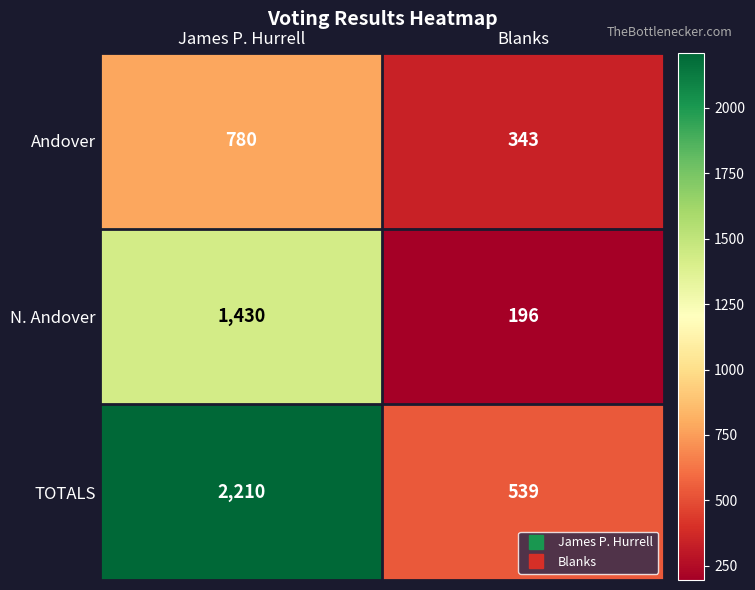

True or false: Andover has a value of 502 at Blanks.

False